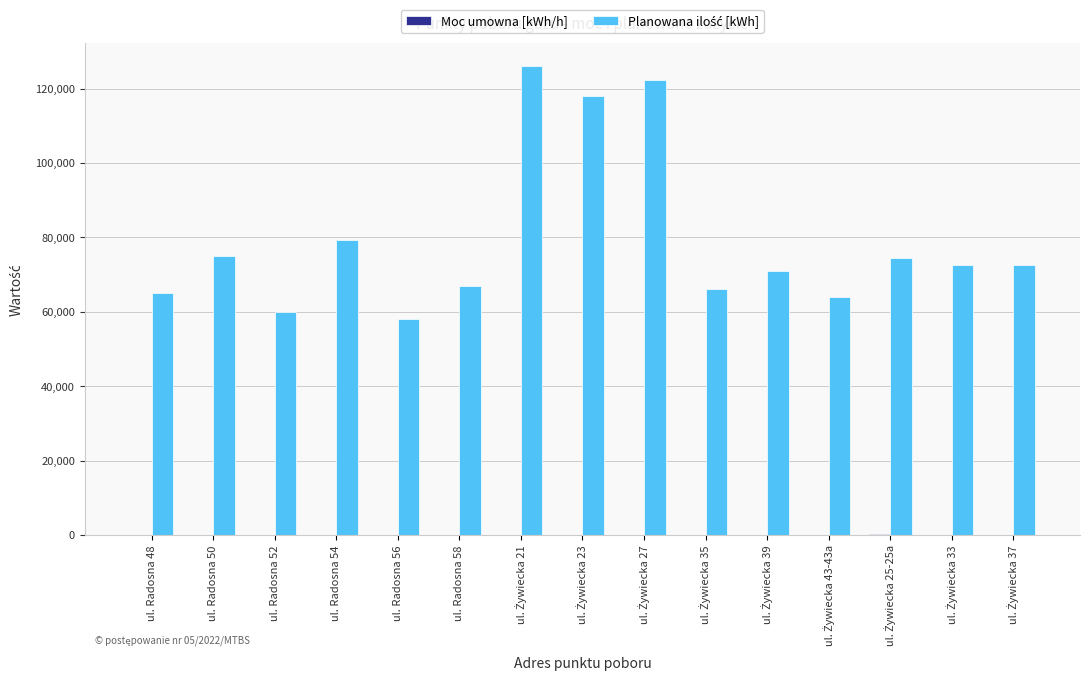

What is the total value across all series at ul. Radosna 56?

58310